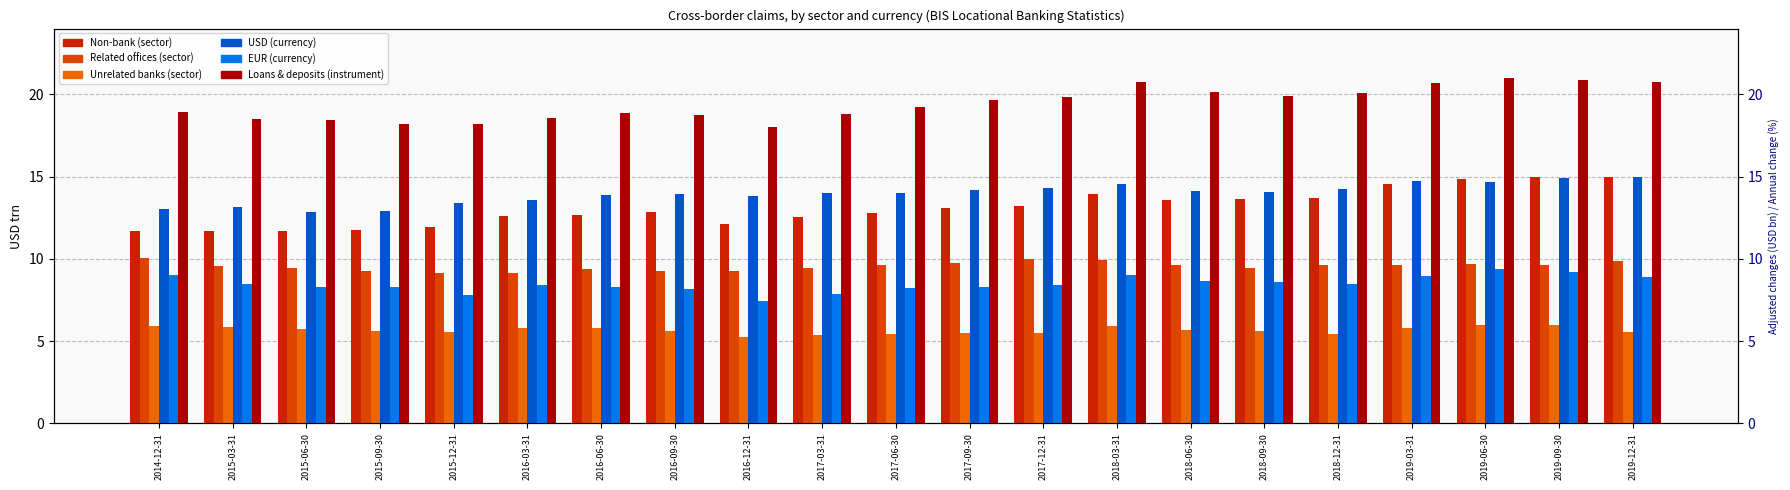

How many data points in Non-bank are above 12?

16